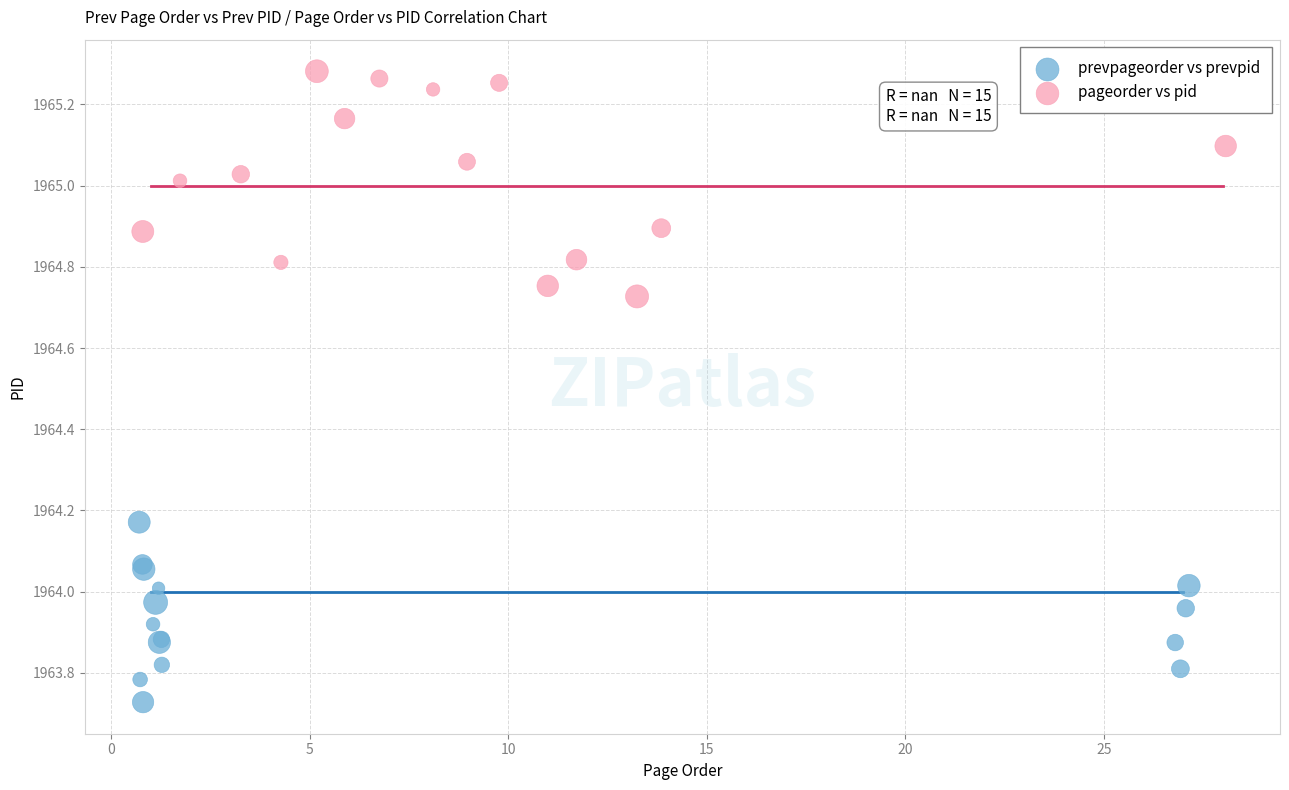

Which series reaches the minimum Y coordinate?

prevpageorder vs prevpid